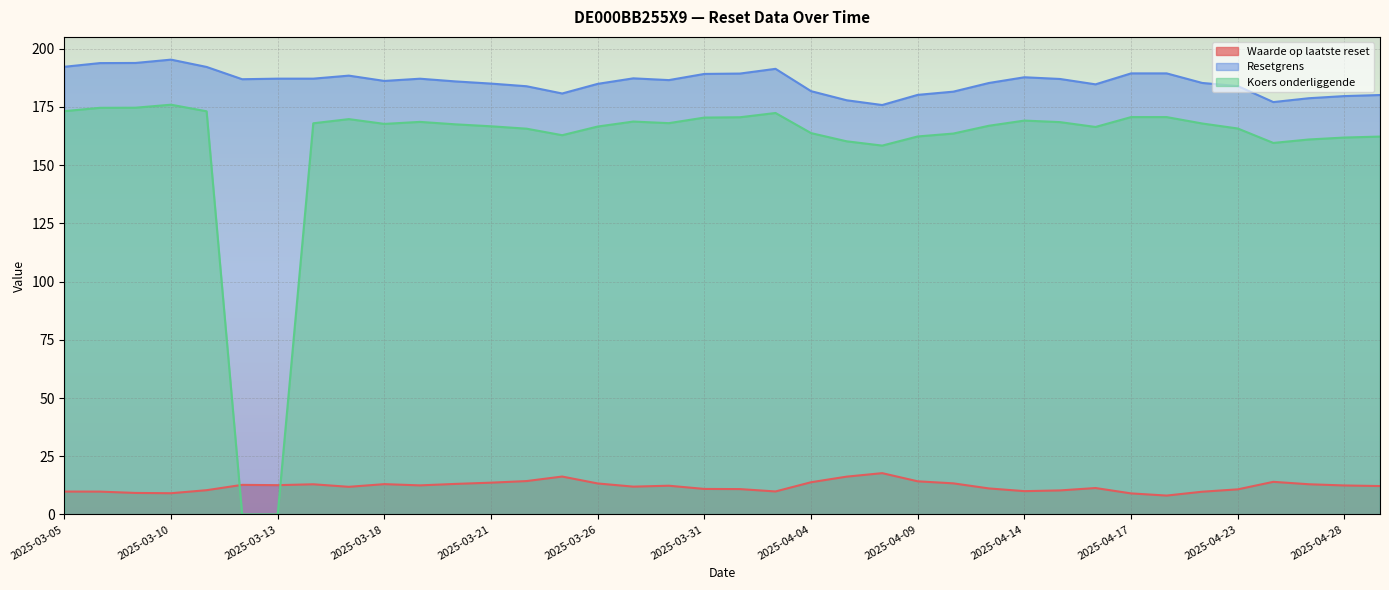

True or false: Resetgrens and Koers onderliggende cross at least once.

False